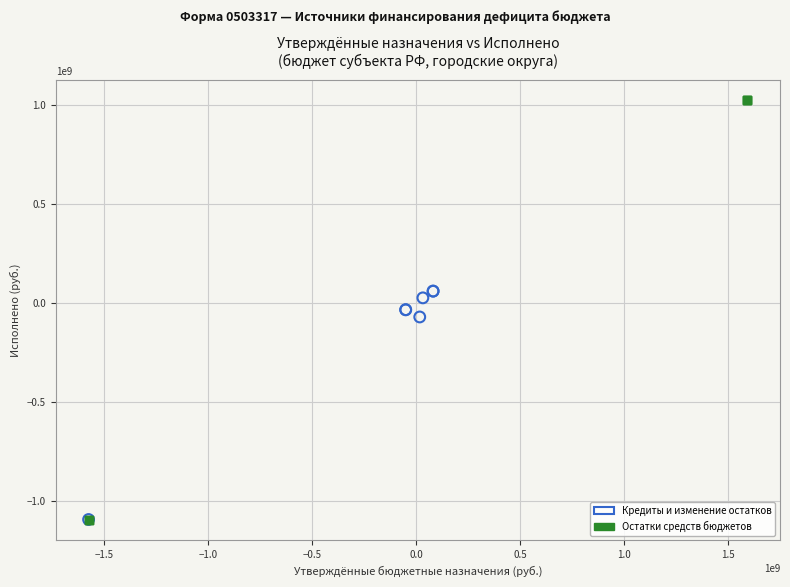

Which series has the largest Y range (max minus min)?

Остатки средств бюджетов